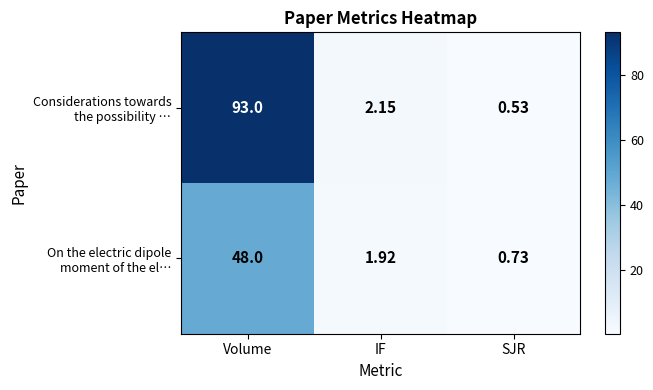

What is the difference between the highest and lowest values at SJR?

0.2